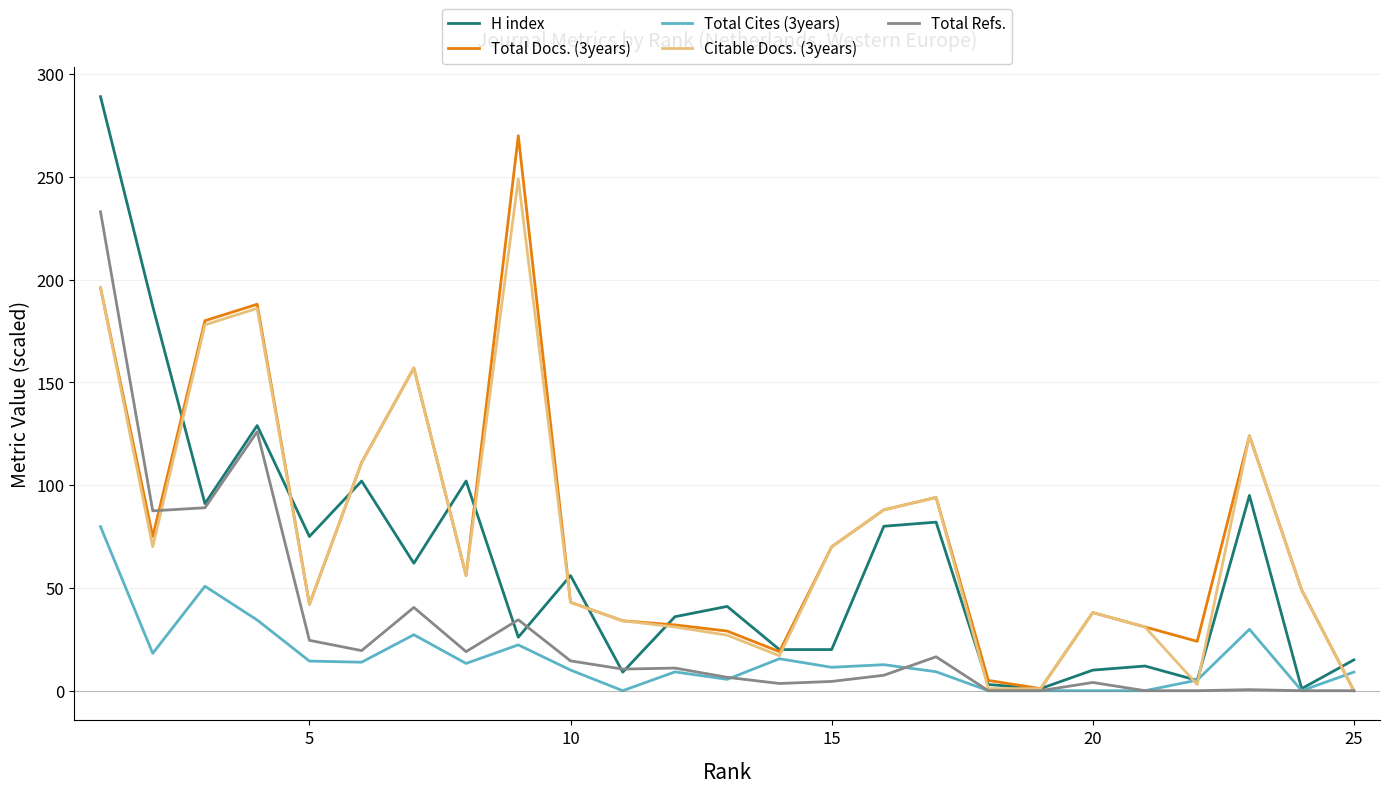

What is the sum of all Total Refs. values?

752.5